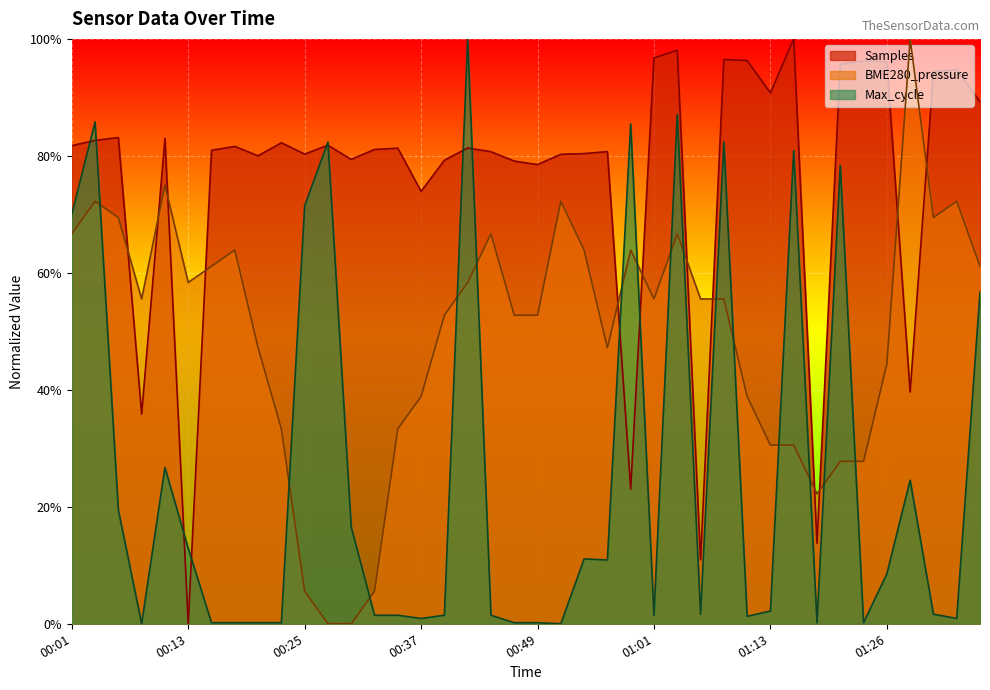

At which label does Max_cycle reach its peak?

00:42